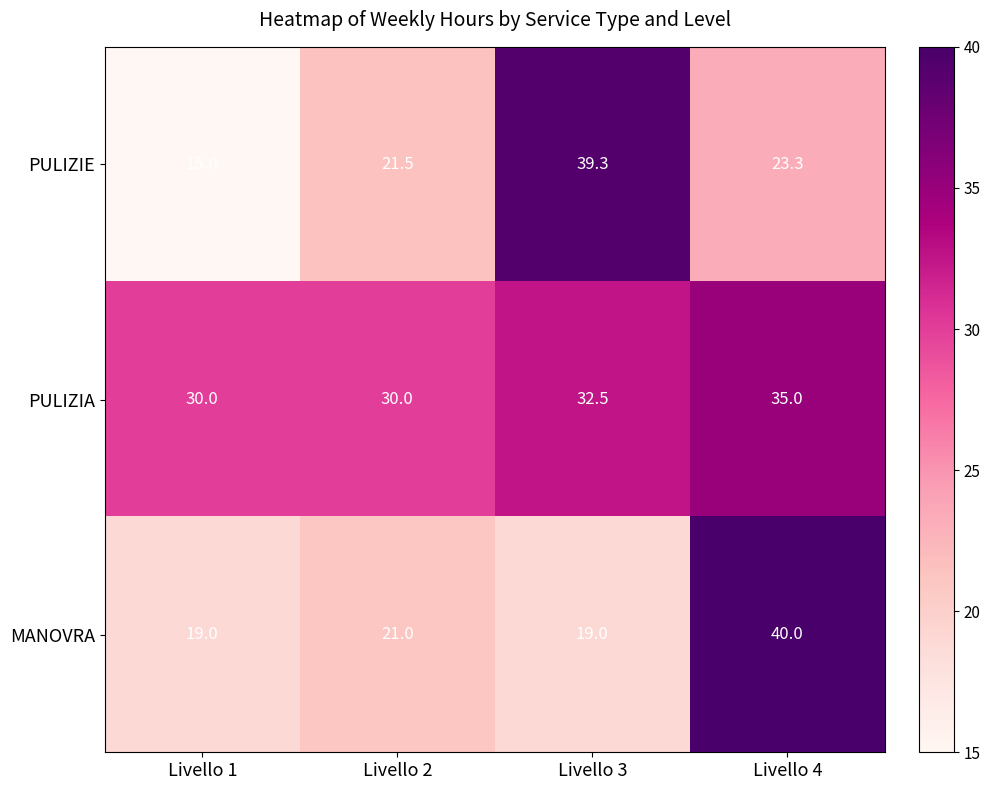

True or false: PULIZIE has a value of 4.6 at Livello 2.

False